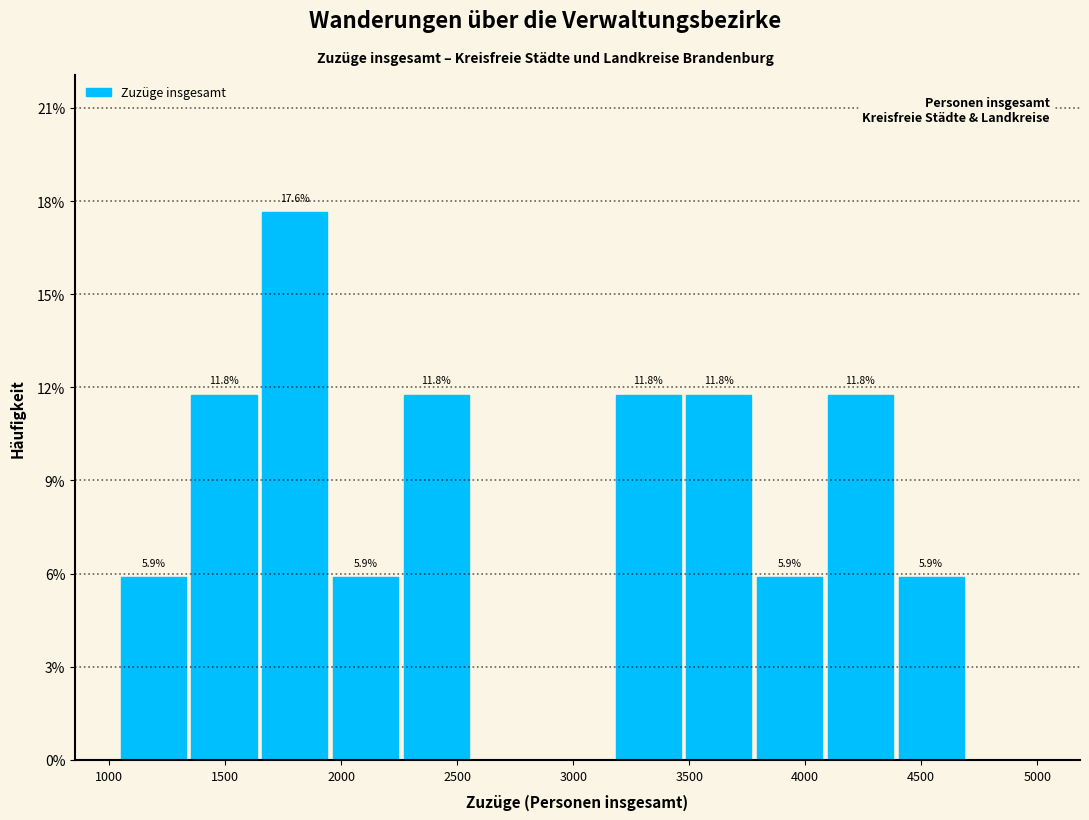

Over which range of the x-axis is the bar tallest?

1650 to 1950